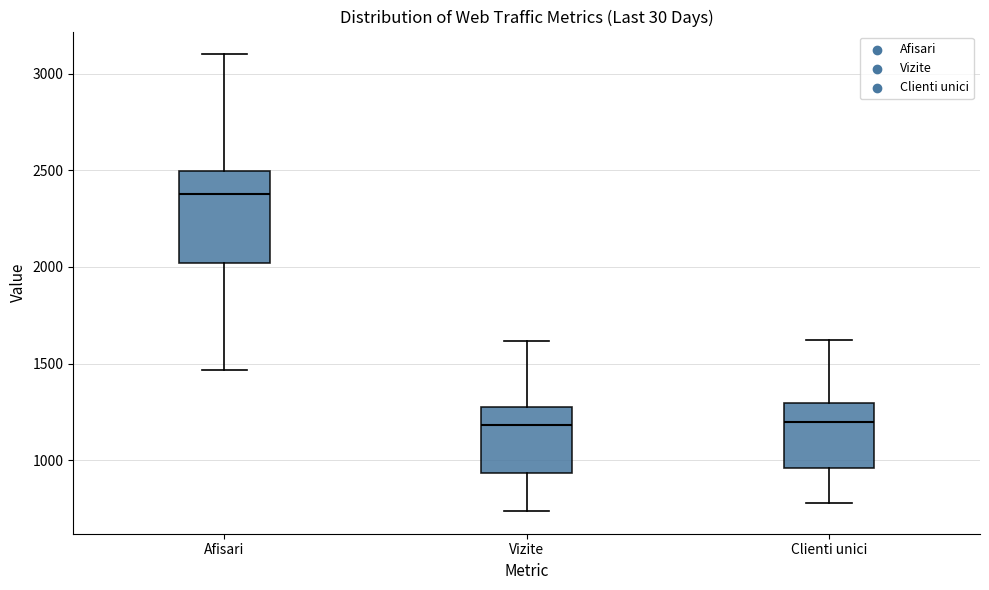

Where is the upper edge of the box for Vizite on the y-axis? The values are not printed on the chart, so give them approximately, as read against the axis.

1250